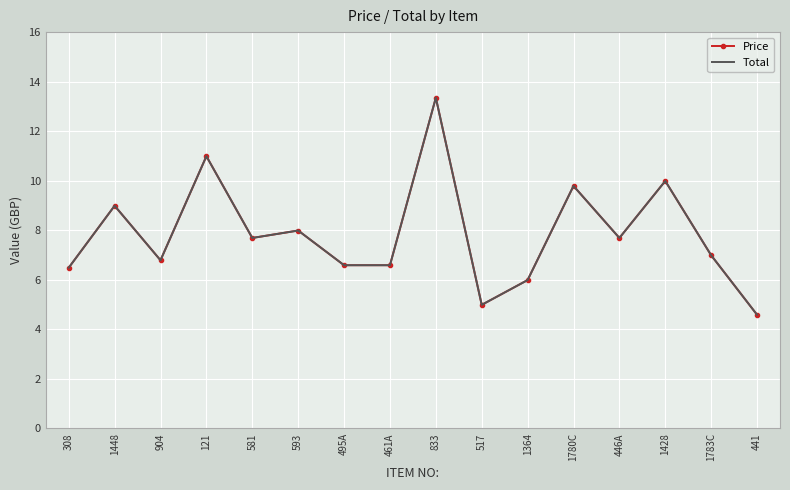

What value does the Total series have at 1448?

9.0